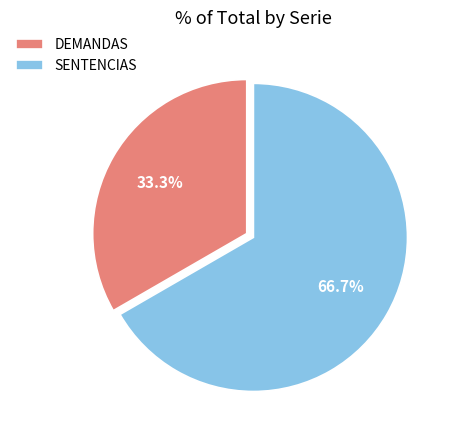

Is it true that SENTENCIAS is 67% of the pie?

True